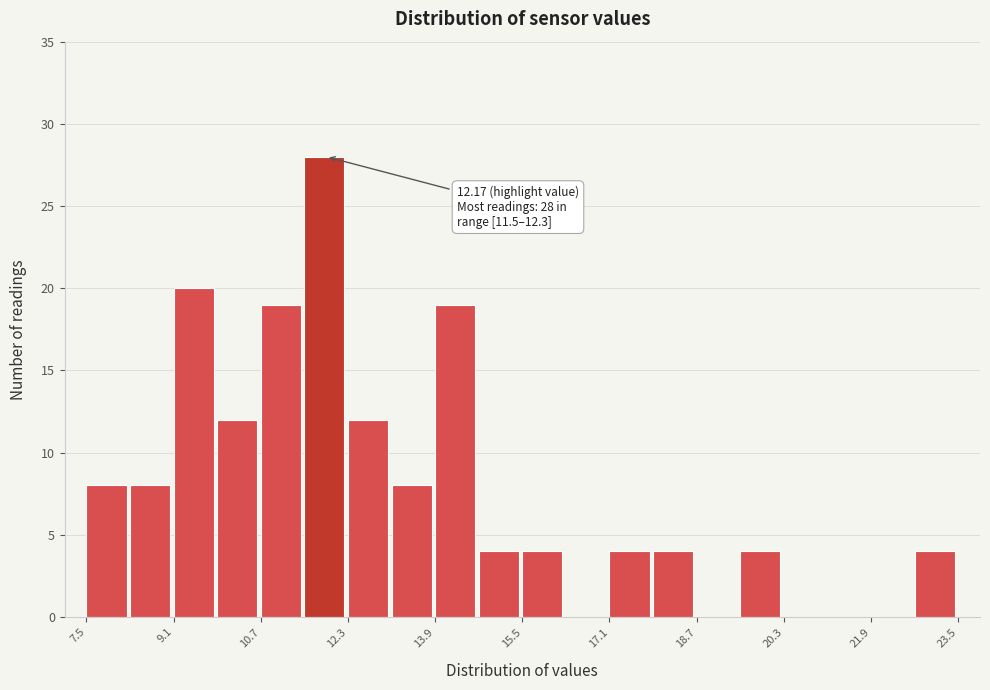

Which range on the x-axis has the tallest bar?

11.5 to 12.3